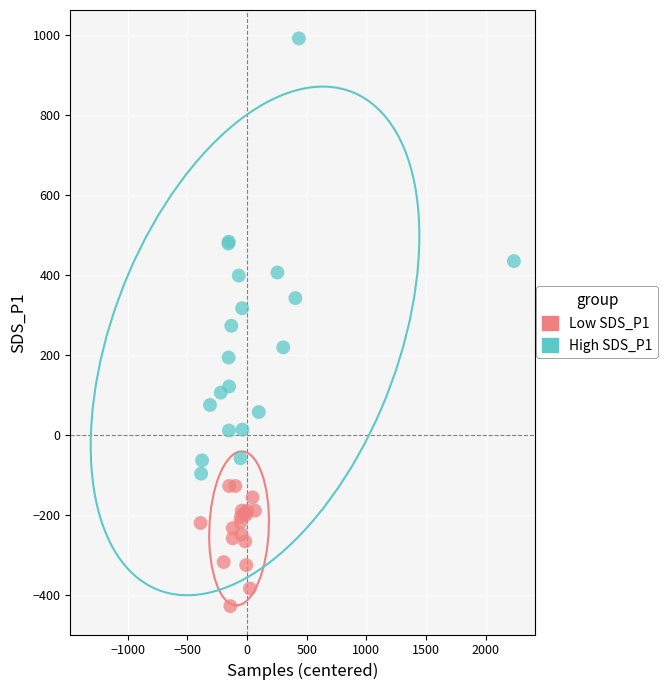

Which series contains the highest Y value?

High SDS_P1